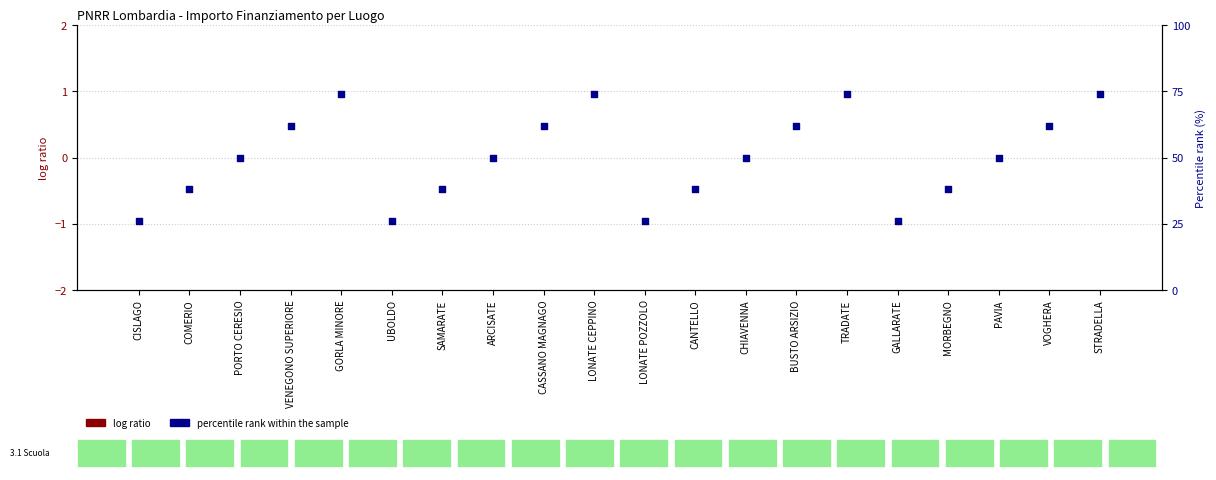

What is the total value across all series at LONATE POZZOLO?

26